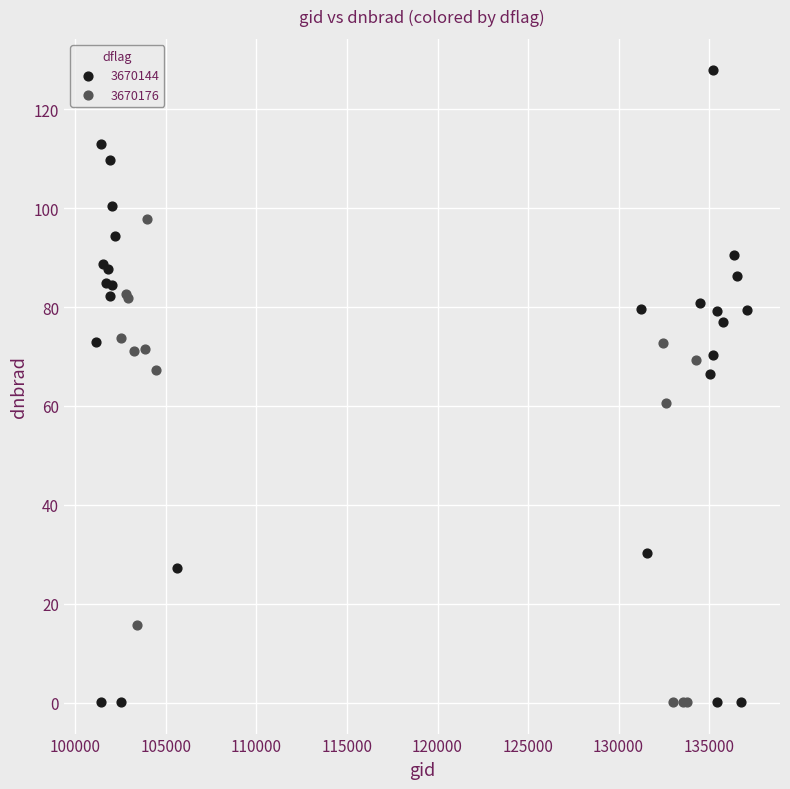

Which series has the widest spread of Y values?

3670144